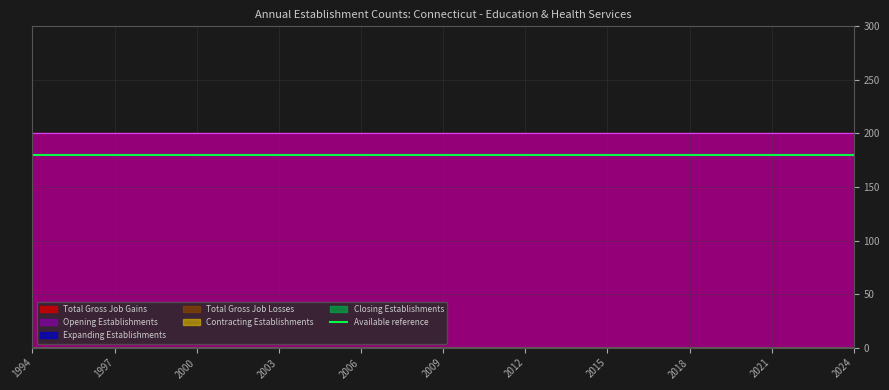

At how many categories does at least one series exceed 146?

31